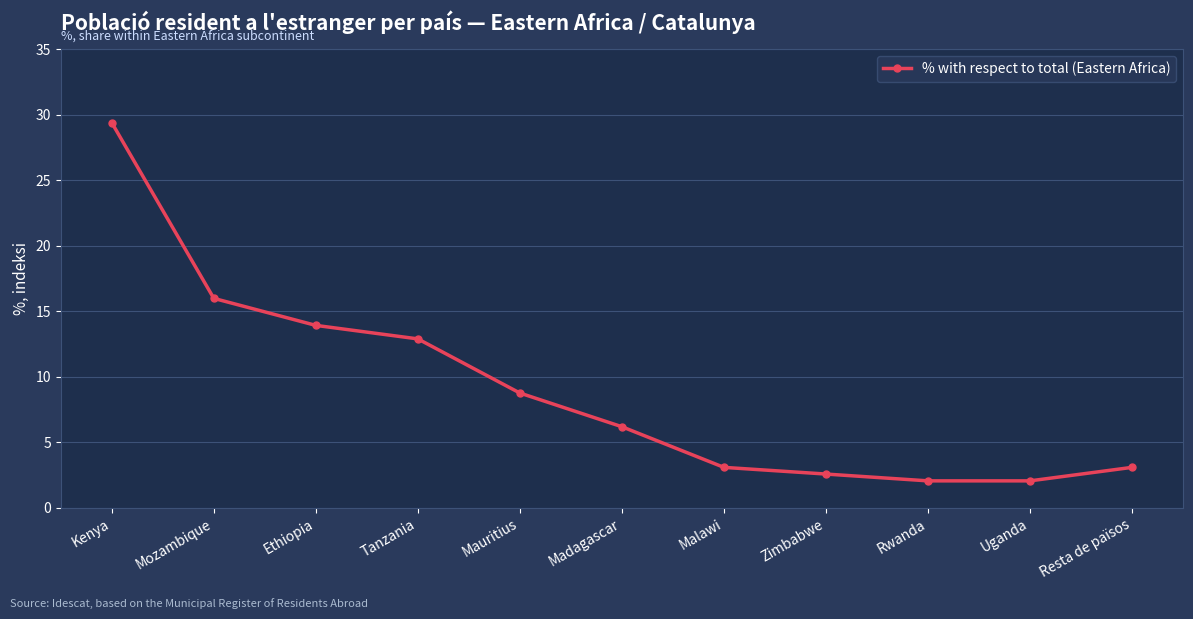

What is the label of the 2nd point from the right?

Uganda